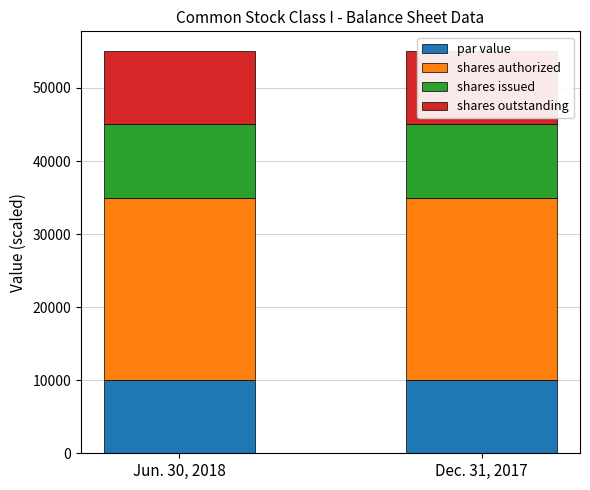

What is the smallest value displayed?

10000